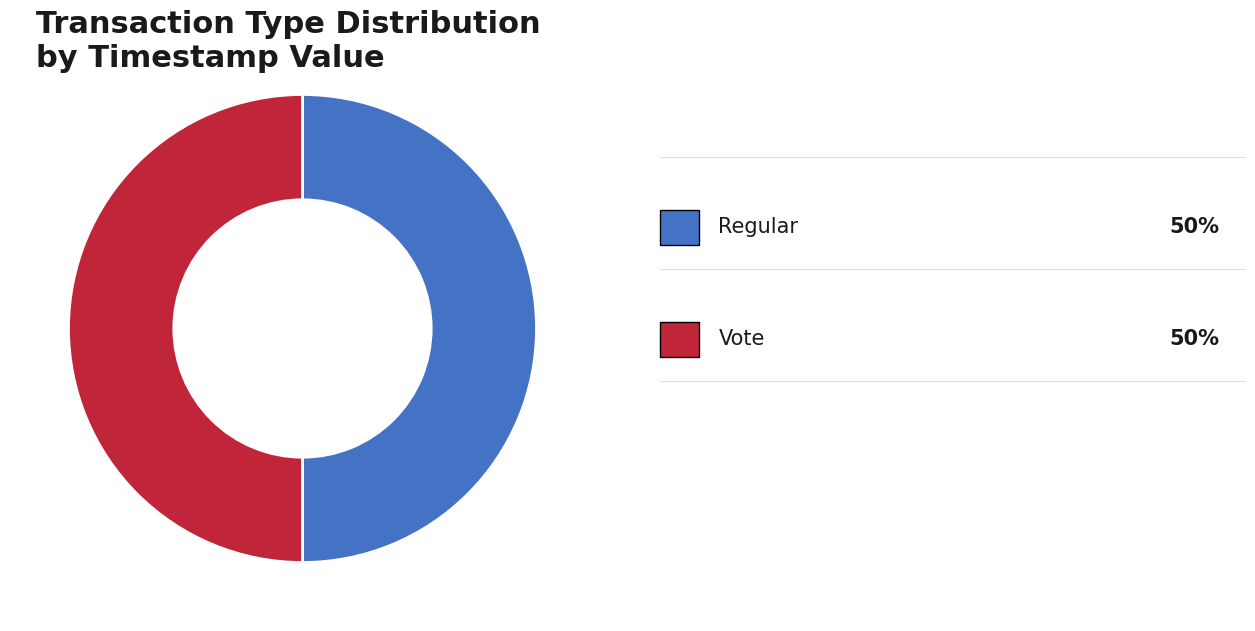

Rank the categories by value from highest to lowest.

Regular, Vote